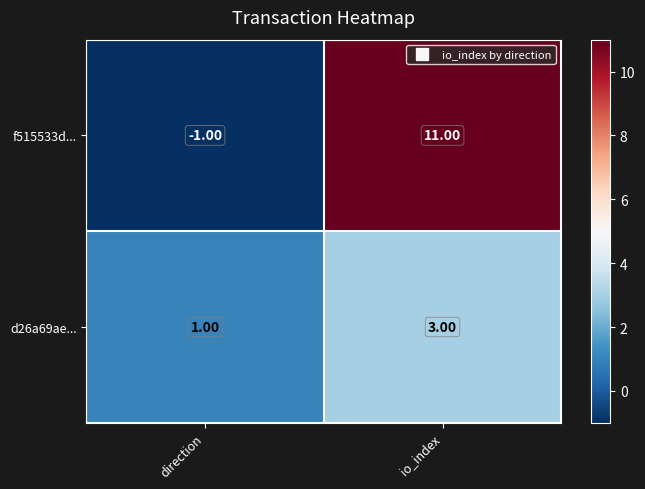

Where is d26a69ae... nearest to the value 2?

direction